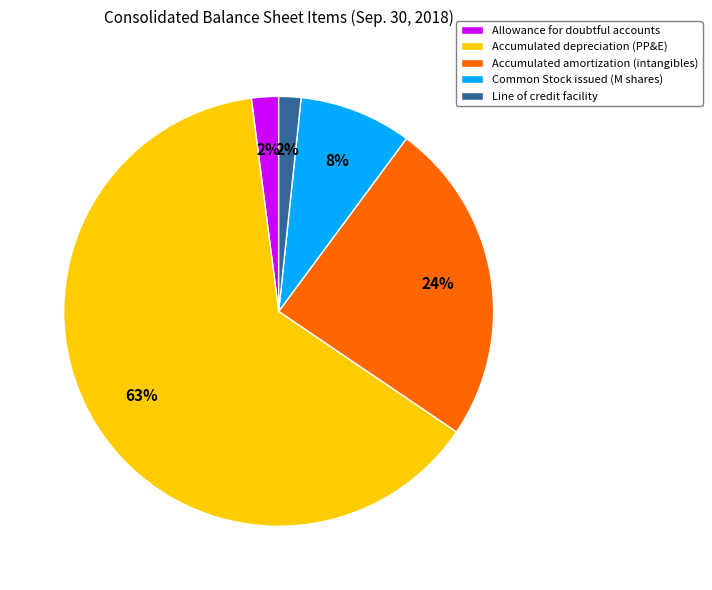

Is there any slice that represents more than half of the pie?

Yes